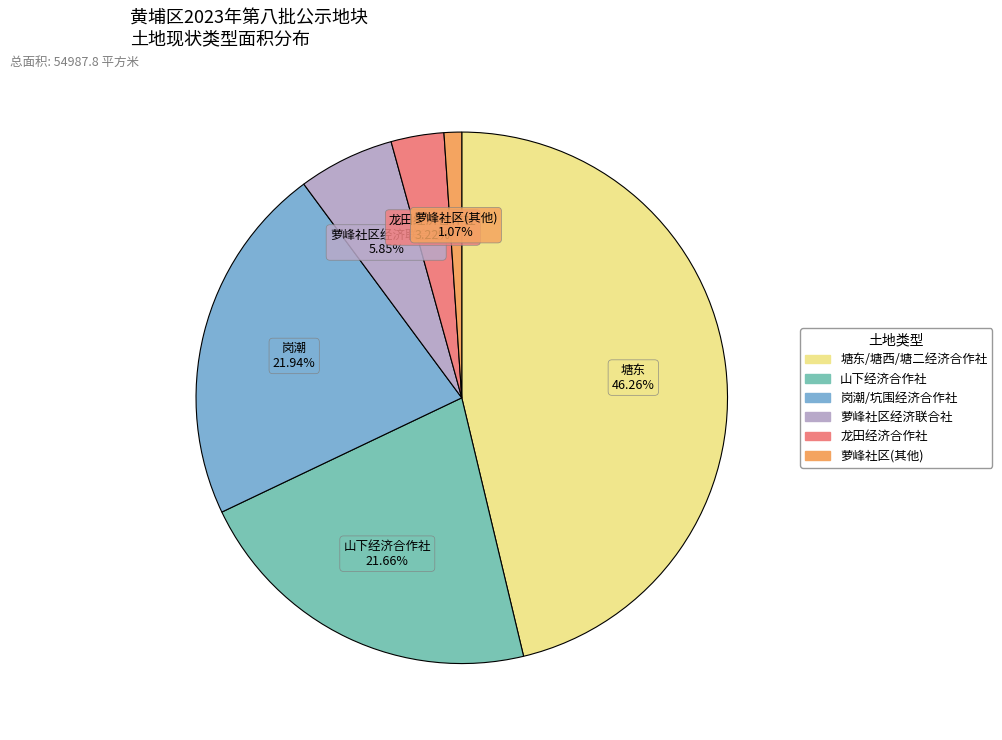

How many slices are in this pie chart?

6